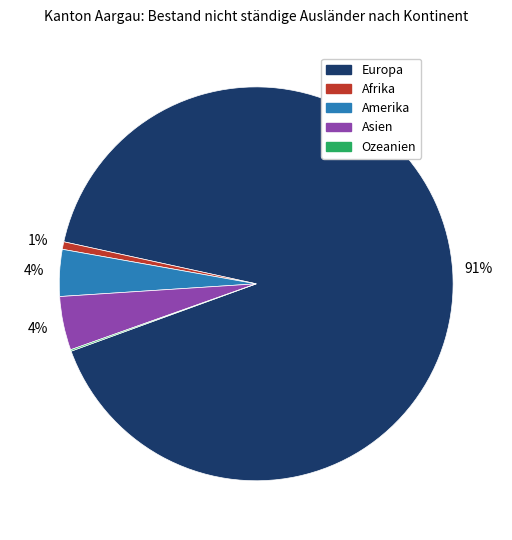

What percentage is the Asien slice, to the nearest percent?

4%